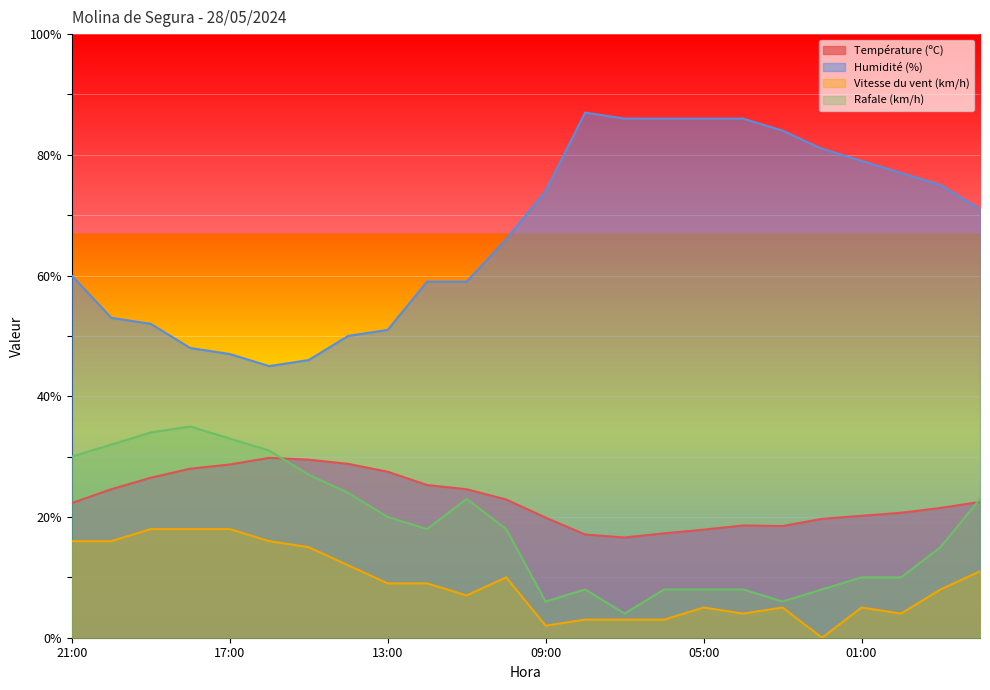

The Humidité (%) series shows 48.0 at 18:00. True or false?

True